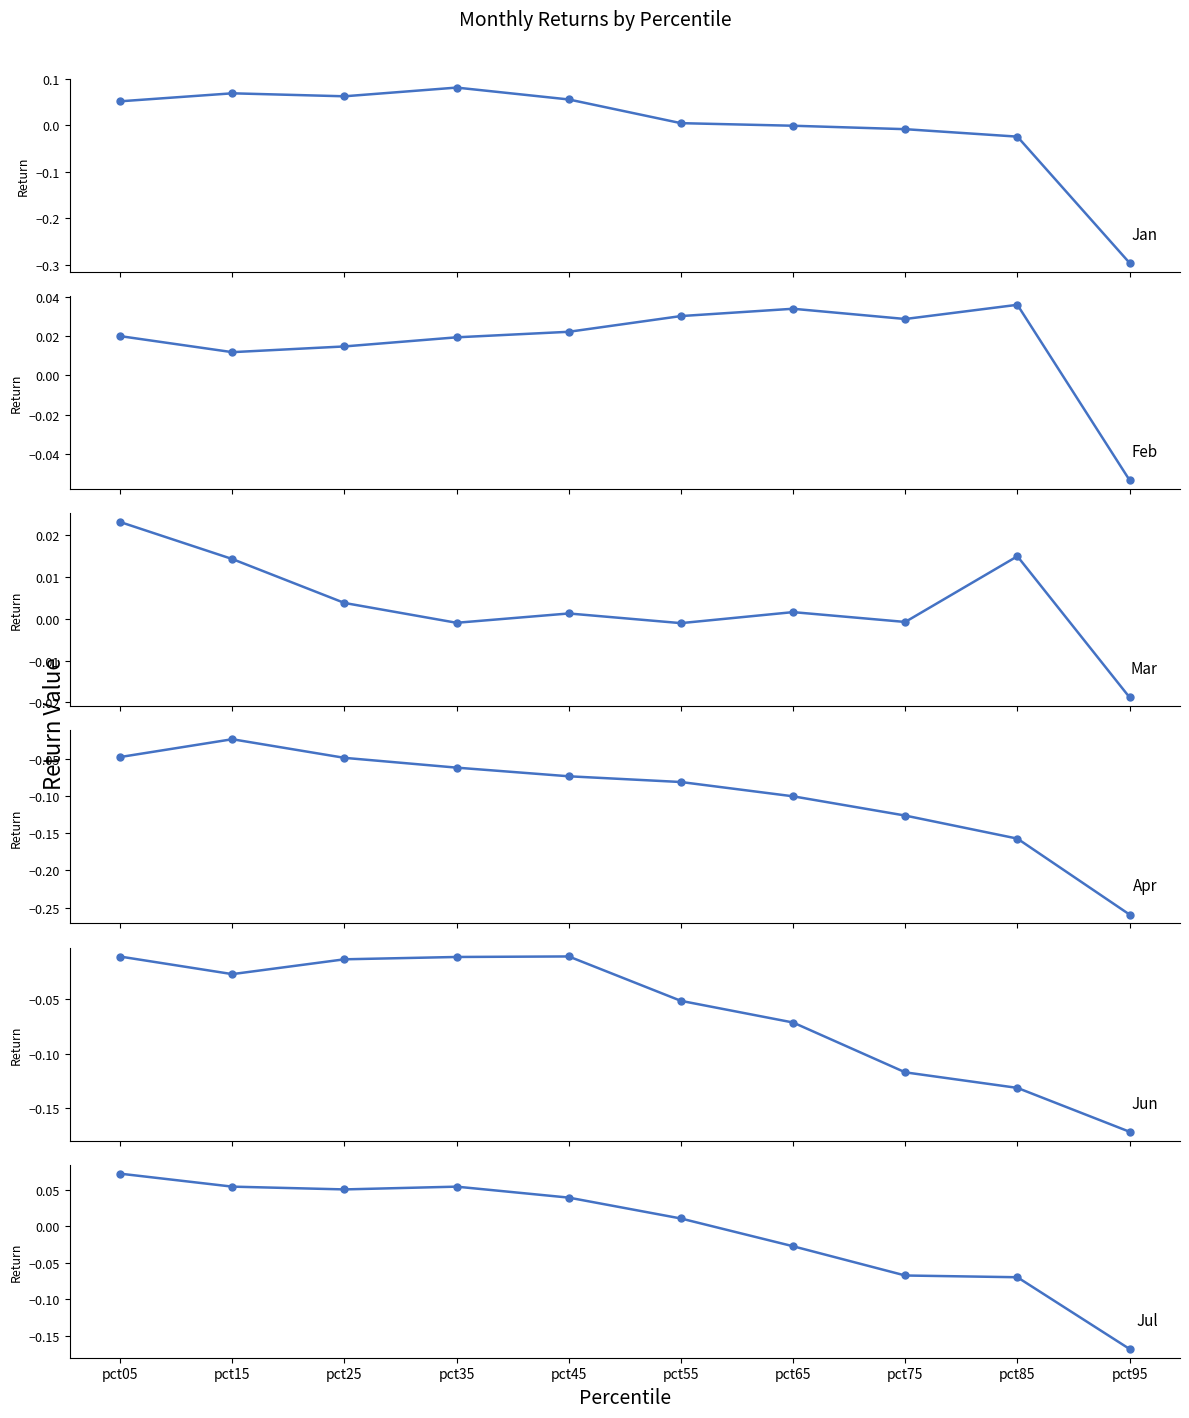

Reading right to left, transcribe all the data shown in this chart.

Jan: pct95=-0.3	pct85=-0.0	pct75=-0.0	pct65=-0.0	pct55=0.0	pct45=0.1	pct35=0.1	pct25=0.1	pct15=0.1	pct05=0.1
Feb: pct95=-0.1	pct85=0.0	pct75=0.0	pct65=0.0	pct55=0.0	pct45=0.0	pct35=0.0	pct25=0.0	pct15=0.0	pct05=0.0
Mar: pct95=-0.0	pct85=0.0	pct75=-0.0	pct65=0.0	pct55=-0.0	pct45=0.0	pct35=-0.0	pct25=0.0	pct15=0.0	pct05=0.0
Apr: pct95=-0.3	pct85=-0.2	pct75=-0.1	pct65=-0.1	pct55=-0.1	pct45=-0.1	pct35=-0.1	pct25=-0.0	pct15=-0.0	pct05=-0.0
Jun: pct95=-0.2	pct85=-0.1	pct75=-0.1	pct65=-0.1	pct55=-0.1	pct45=-0.0	pct35=-0.0	pct25=-0.0	pct15=-0.0	pct05=-0.0
Jul: pct95=-0.2	pct85=-0.1	pct75=-0.1	pct65=-0.0	pct55=0.0	pct45=0.0	pct35=0.1	pct25=0.1	pct15=0.1	pct05=0.1